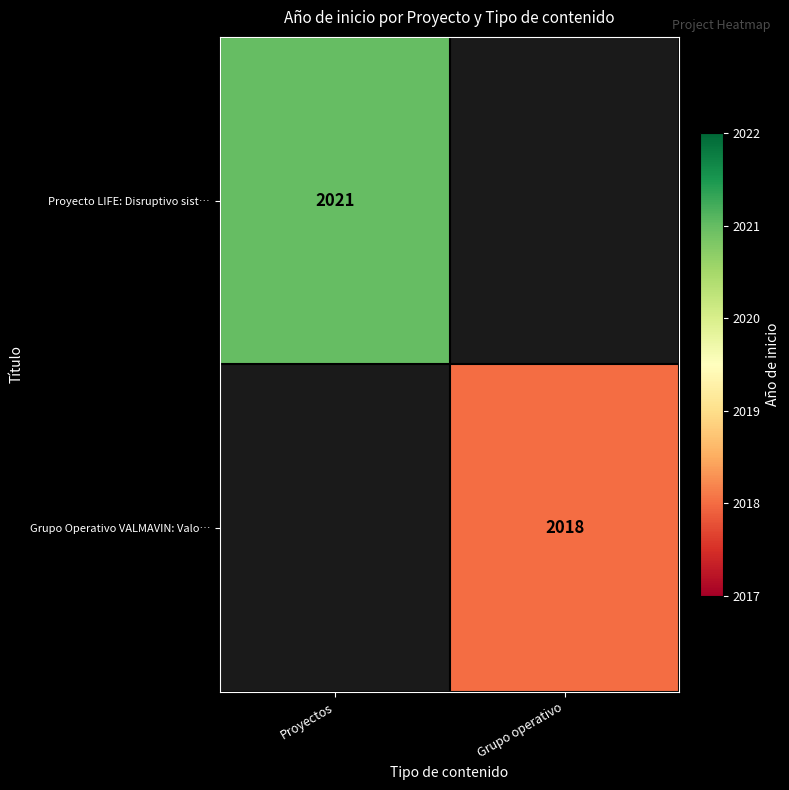

True or false: Proyecto LIFE: Disruptivo sist… has a value of 3062 at Proyectos.

False